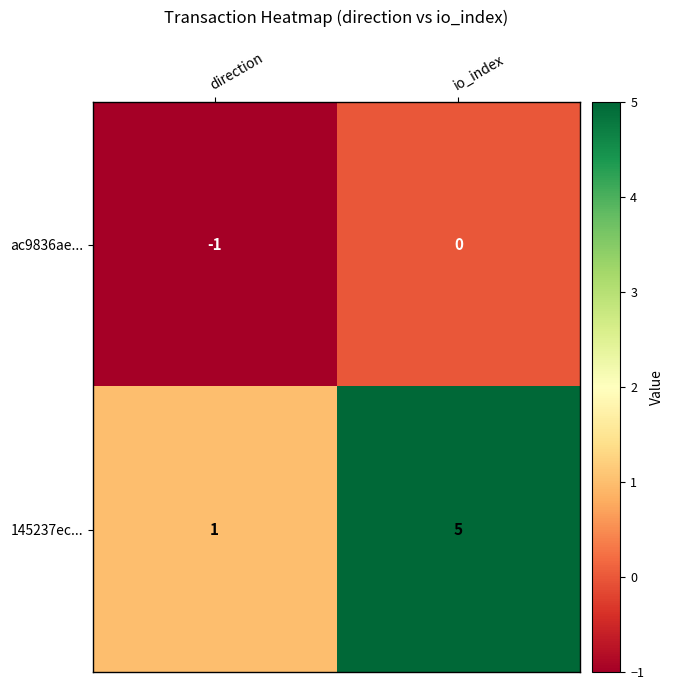

Between direction and io_index, which series saw the biggest shift?

145237ec...